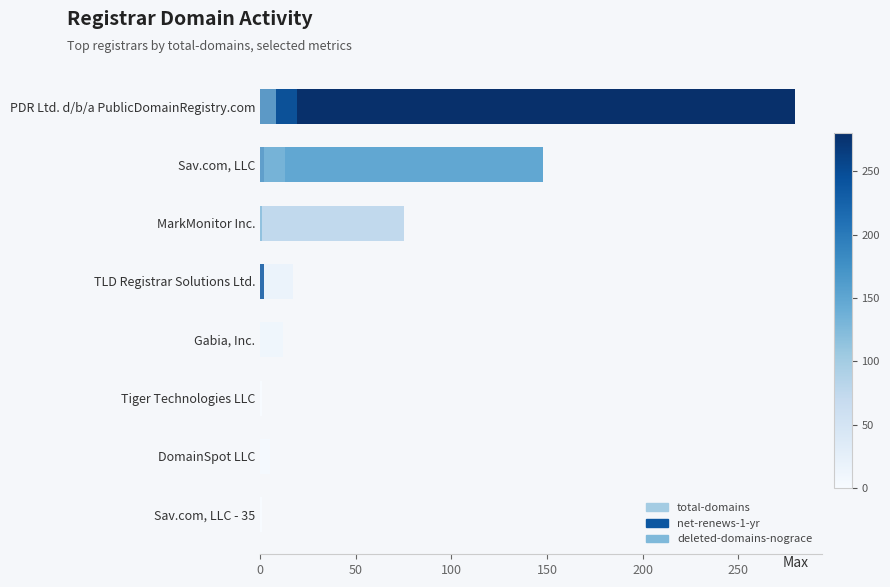

Does the chart contain stacked bars?

No